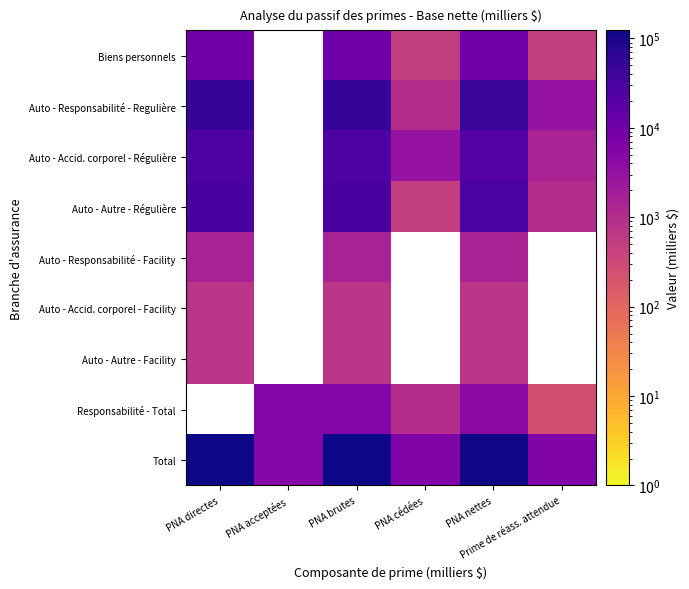

What is the sum of the Total values at PNA brutes and PNA directes?

241000.0